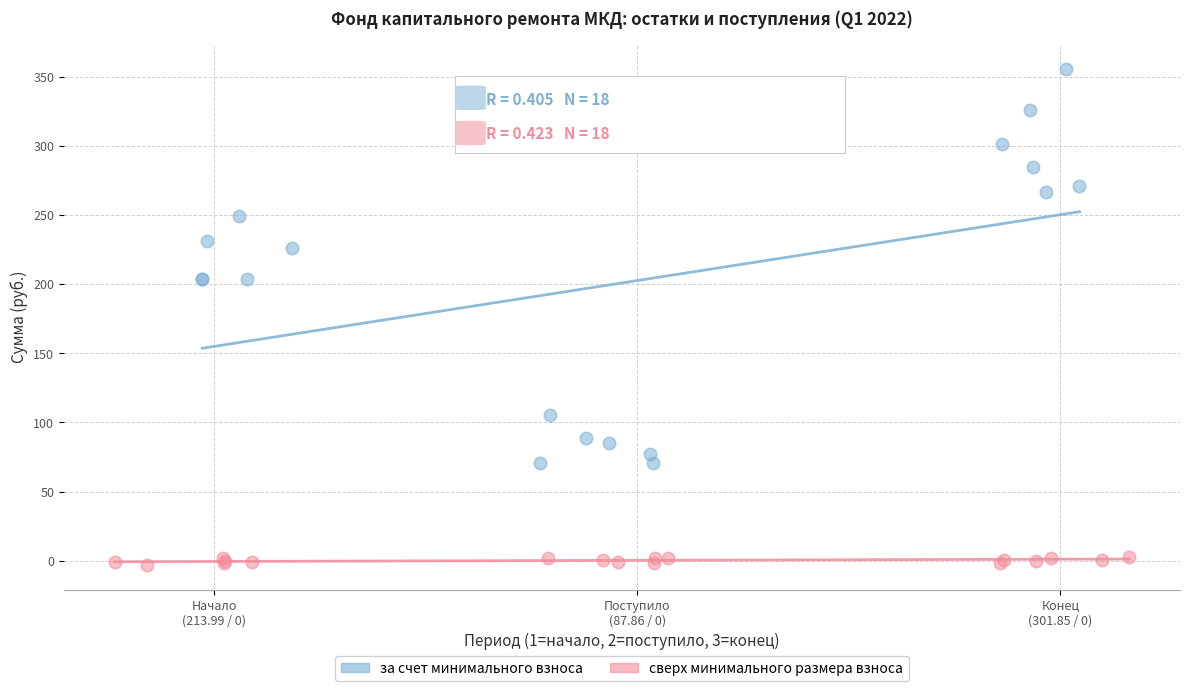

Which series has the largest Y range (max minus min)?

за счет минимального взноса